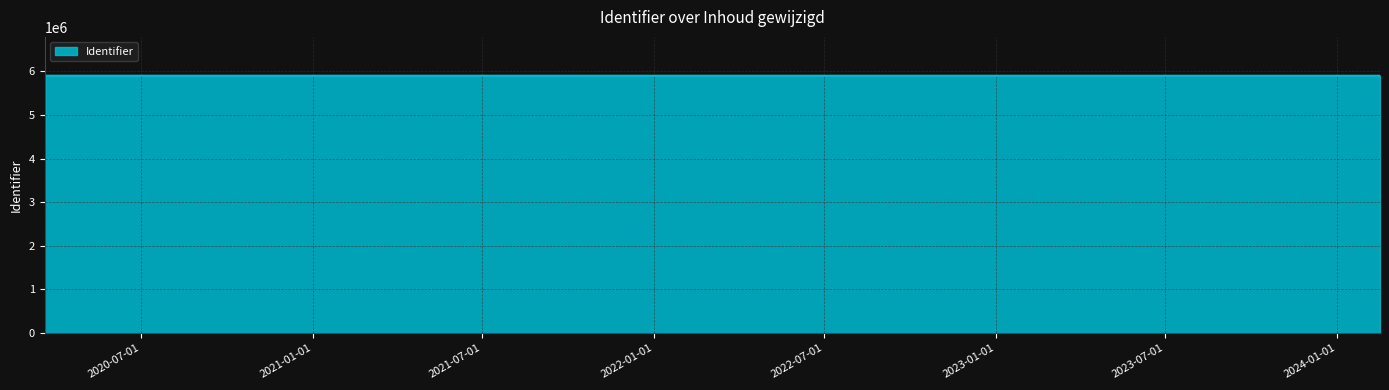

How many values exceed 5903389?

3